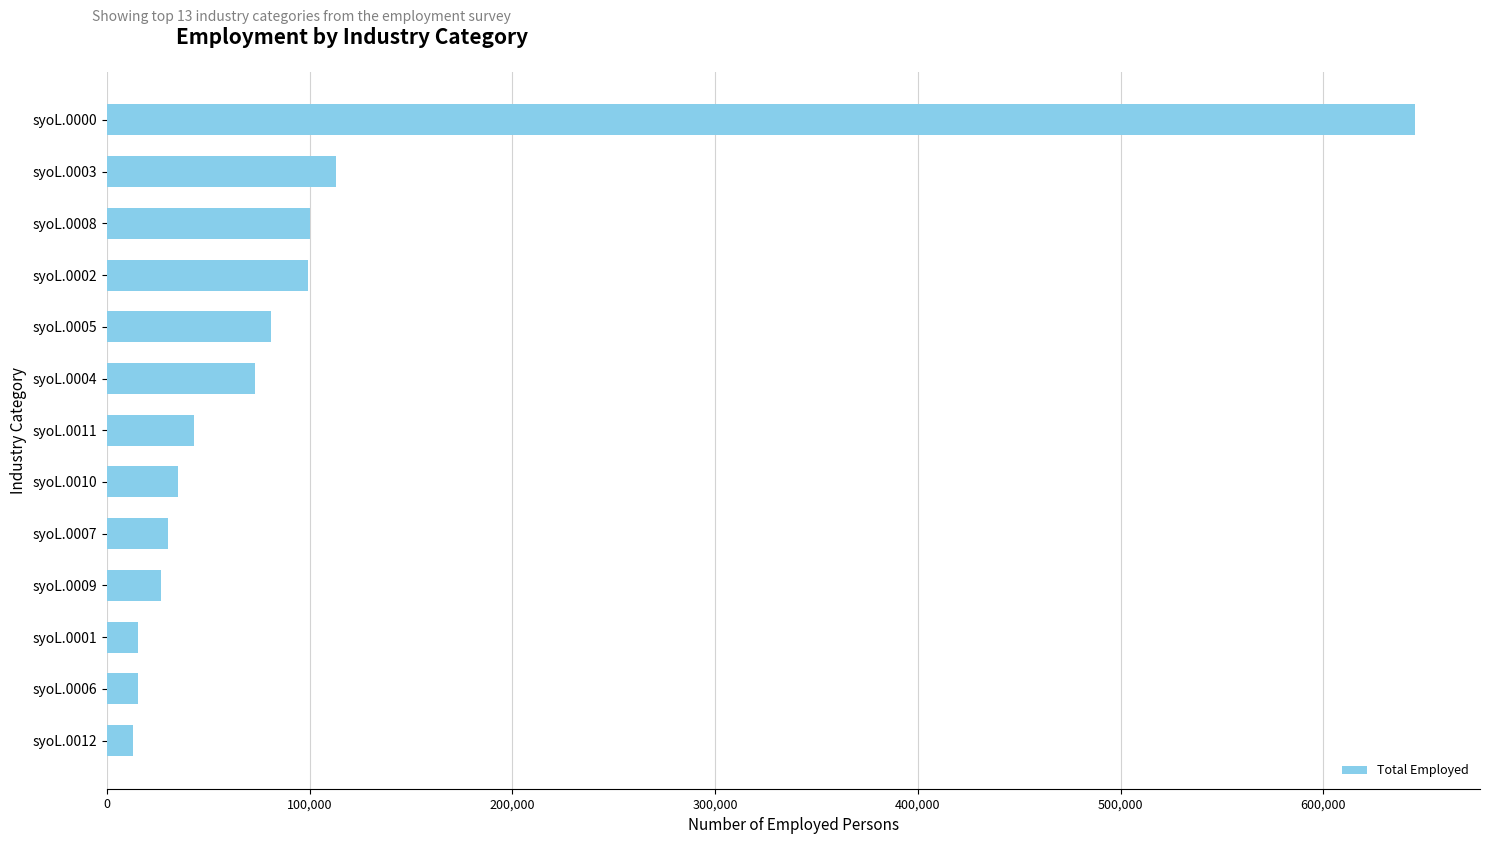

Where is the data nearest to the value 328981?

syoL.0003